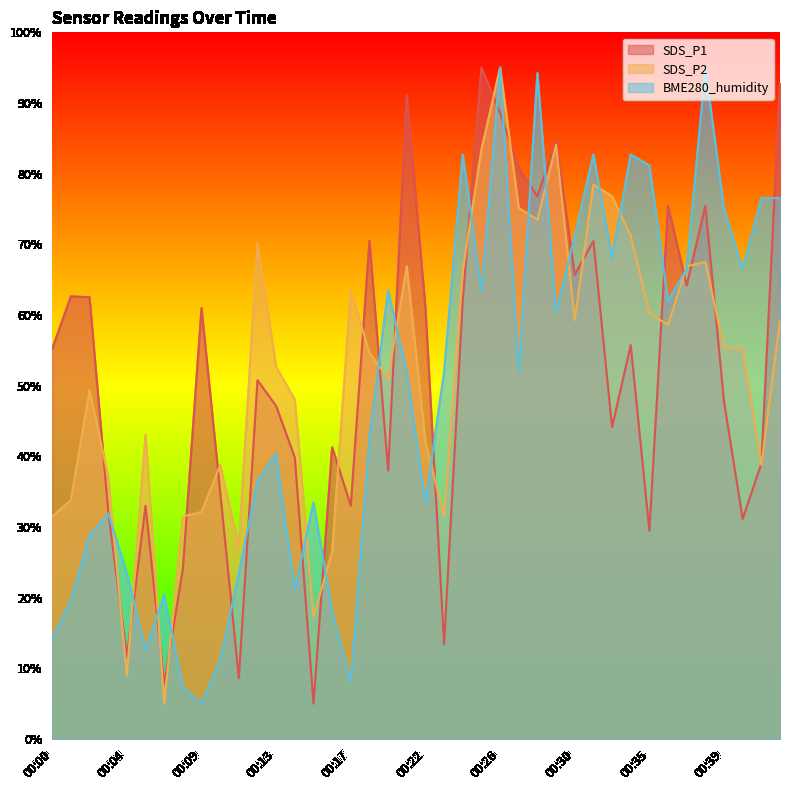

Is it true that SDS_P1 equals 62.6 at 00:01?

True